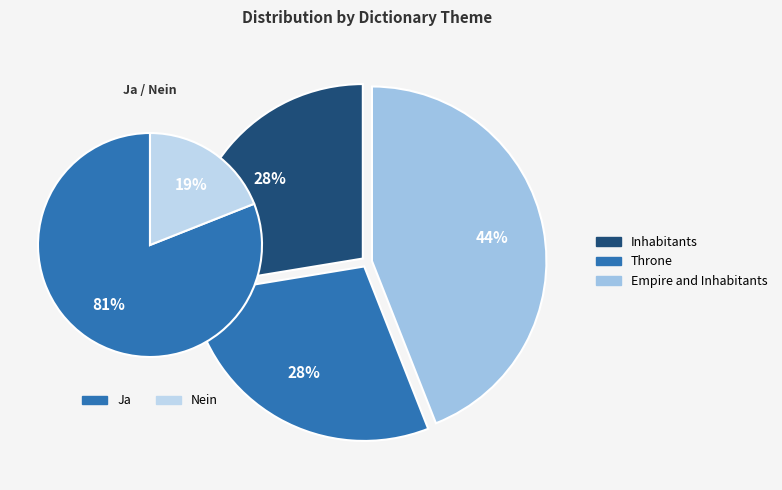

Does any single category account for the majority?

No